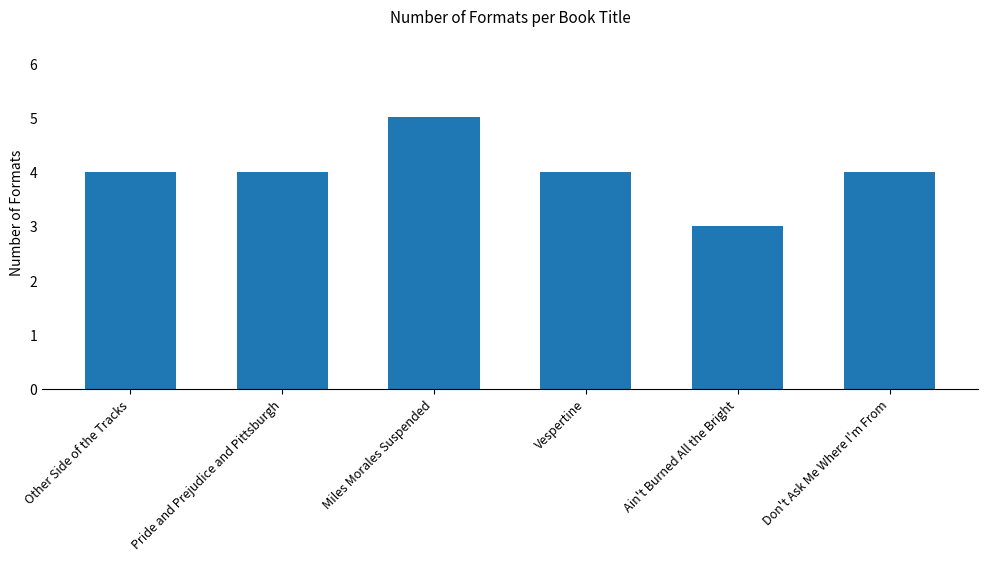

Reading left to right, what are all the values shown in this chart?

Other Side of the Tracks=4	Pride and Prejudice and Pittsburgh=4	Miles Morales Suspended=5	Vespertine=4	Ain't Burned All the Bright=3	Don't Ask Me Where I'm From=4